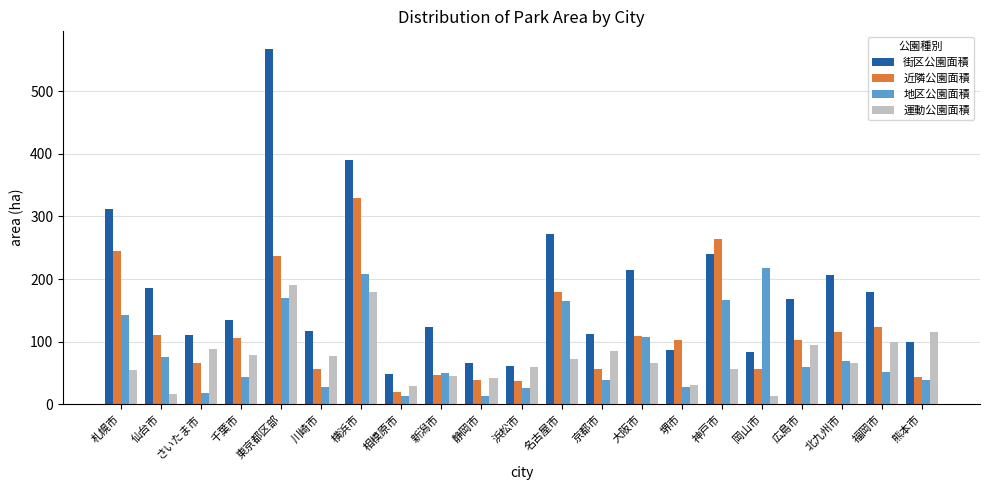

Does the chart contain stacked bars?

No